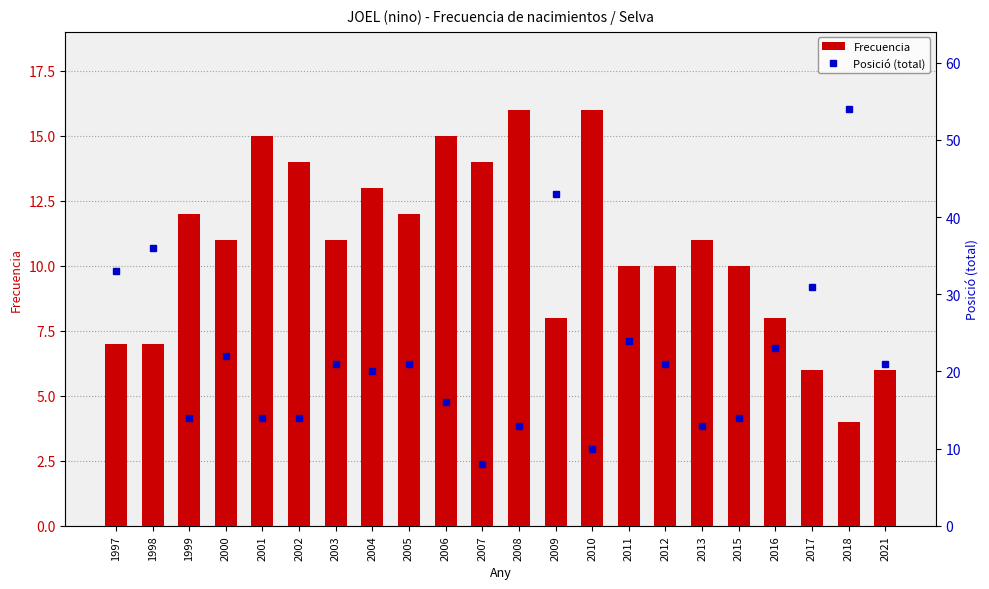

At which label does Frecuencia reach its peak?

2008